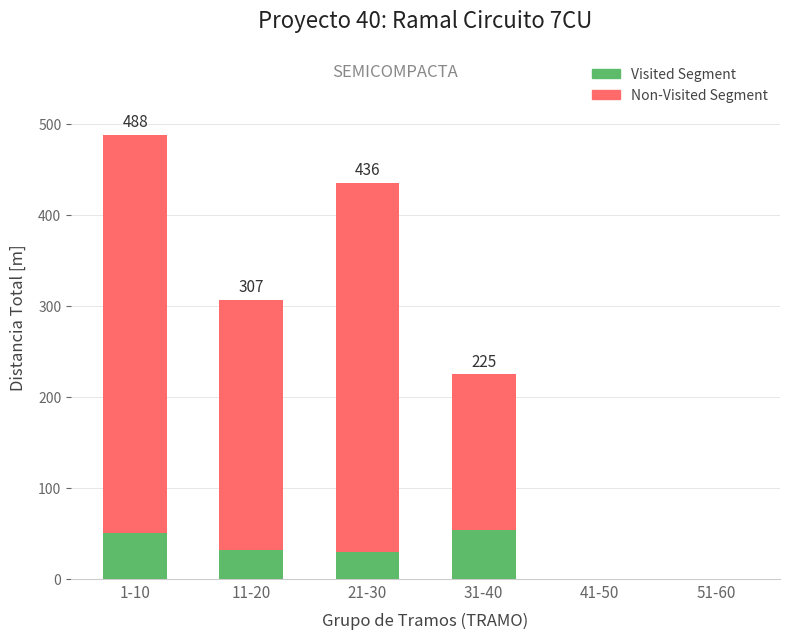

Count the number of categories in the chart.

6